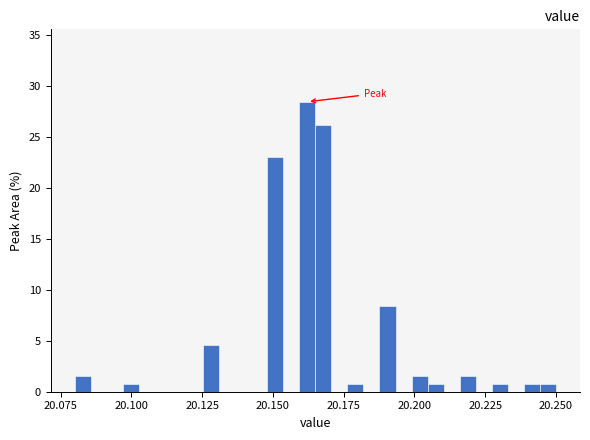

Around what value on the x-axis is the tallest bar? Give the approximate position of its centre, as read against the axis.

20.160